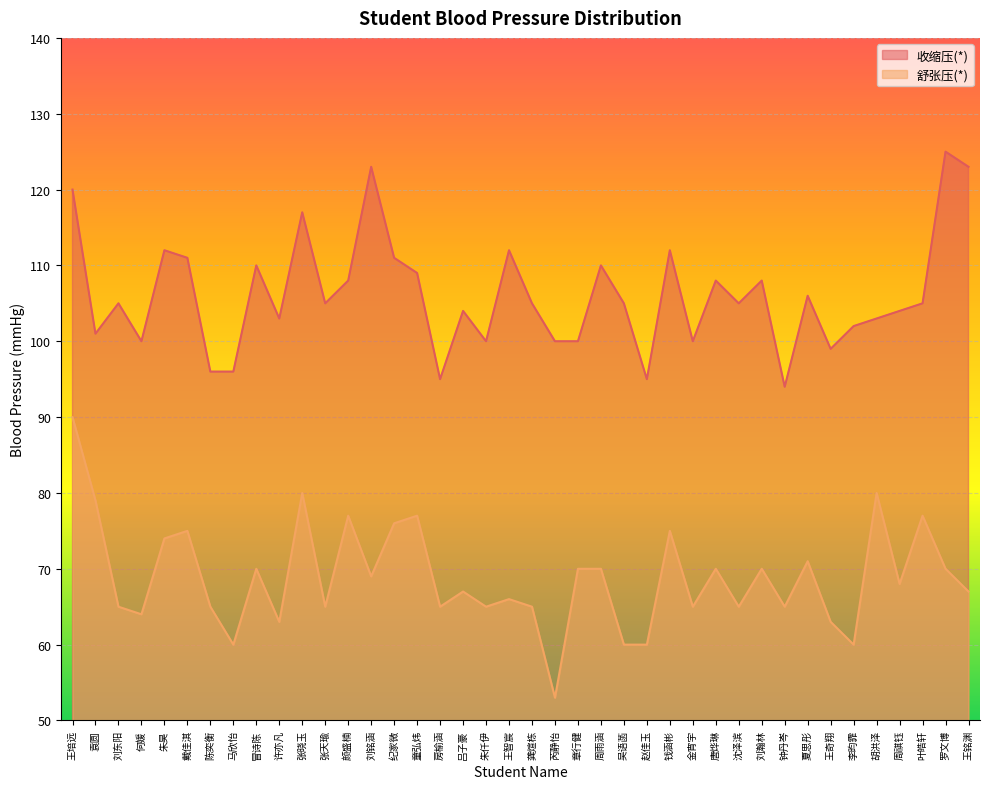

At which label does 舒张压(*) first exceed 68?

王培远